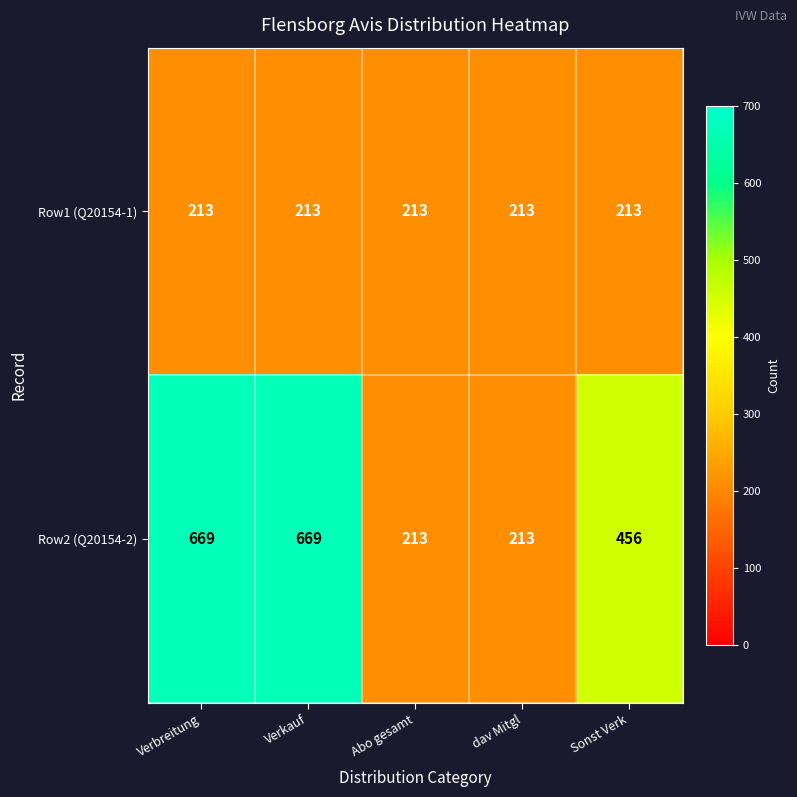

True or false: Row2 (Q20154-2) has a value of 47 at dav Mitgl.

False